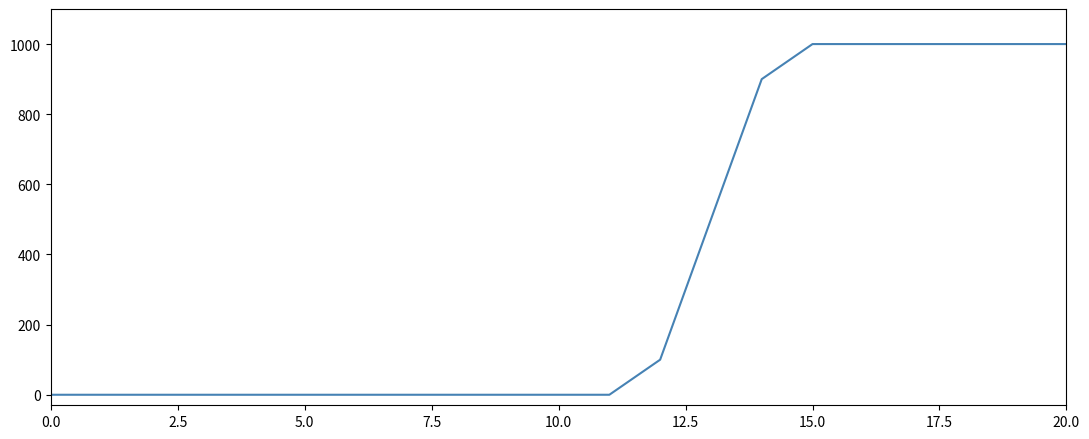

How many values are between 0 and 1000?

21